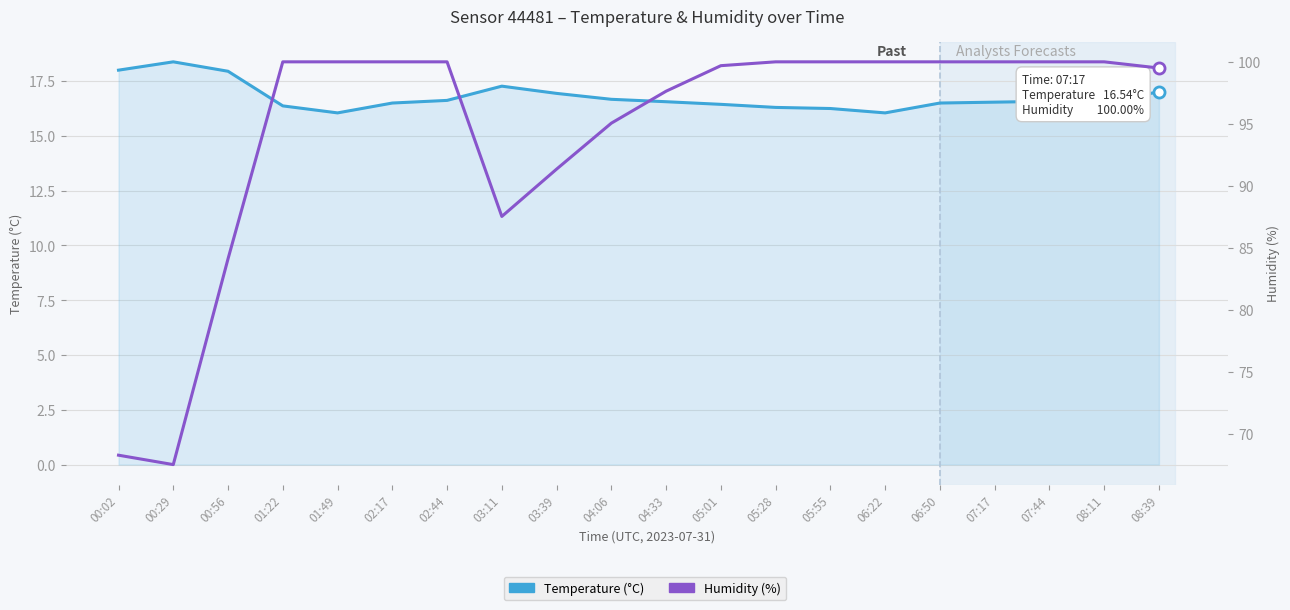

What is the label of the 6th point from the left?

02:17